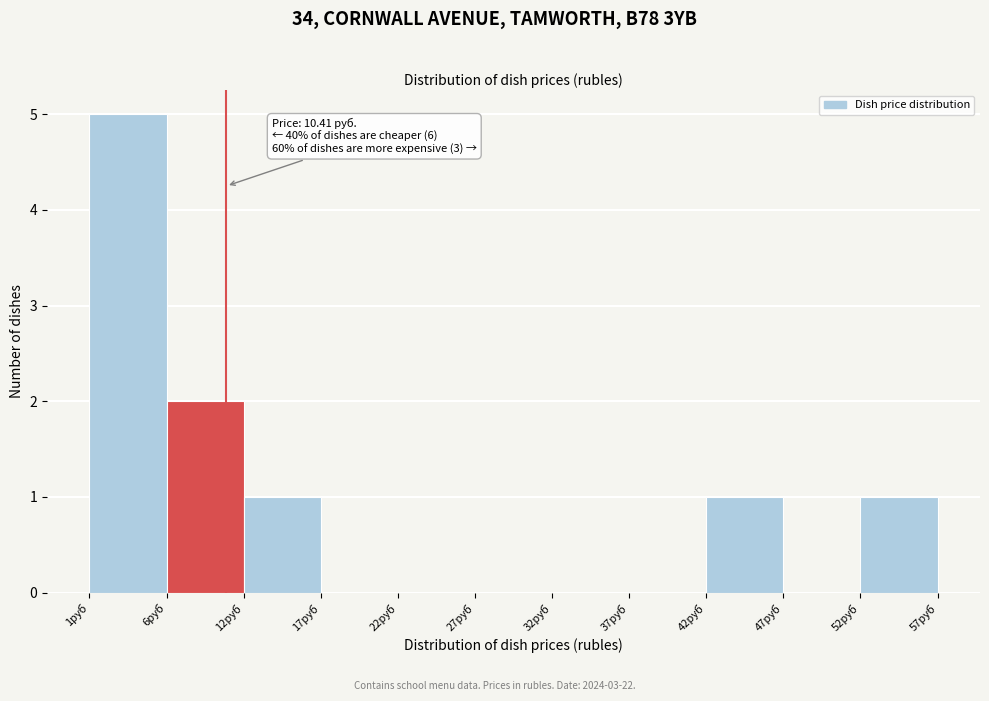

Over which range of the x-axis is the bar tallest?

1 to 6